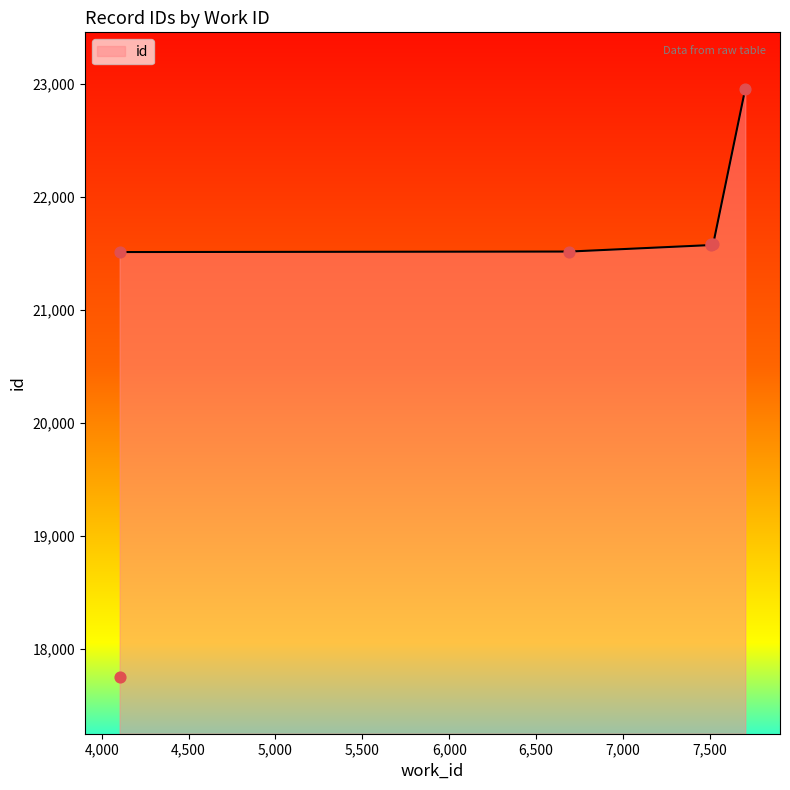

What is the change in value from 7508 to 7520?

+2